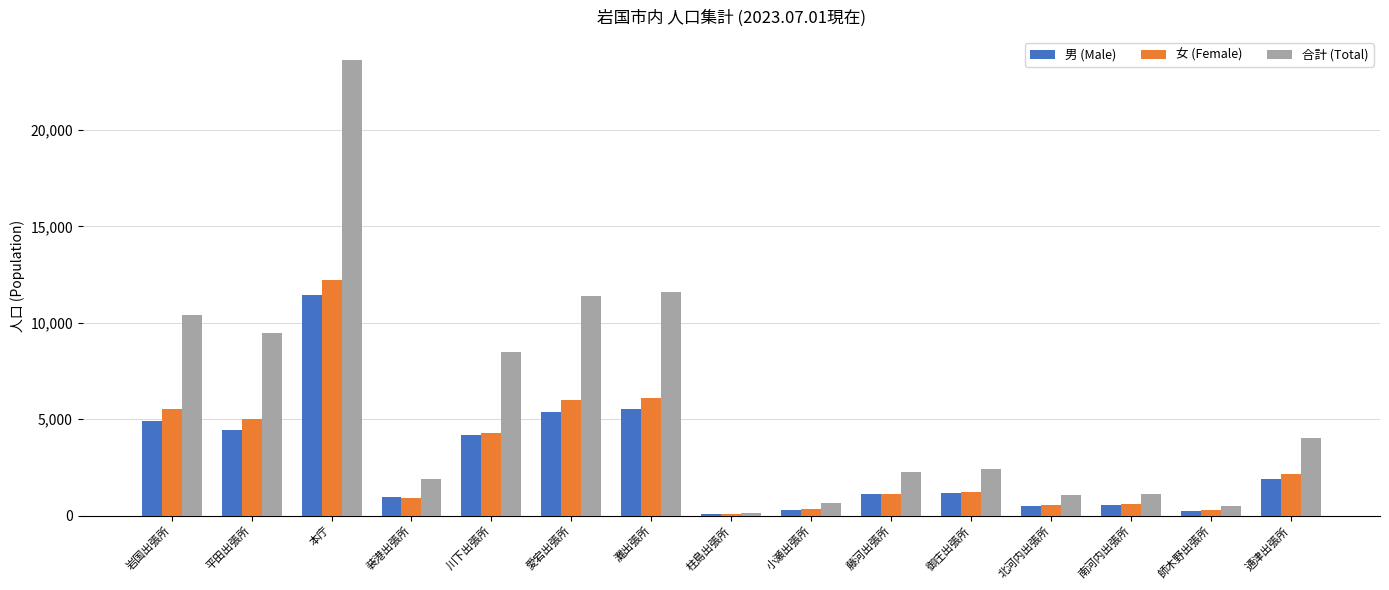

Which label corresponds to the largest value in the chart?

本庁